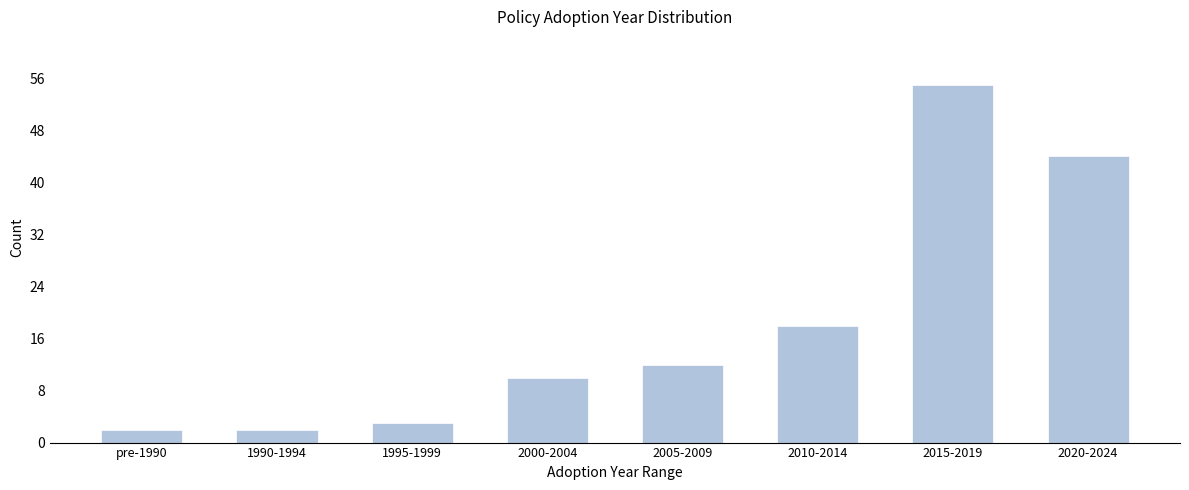

Reading left to right, extract all data points from this chart.

2	2	3	10	12	18	55	44